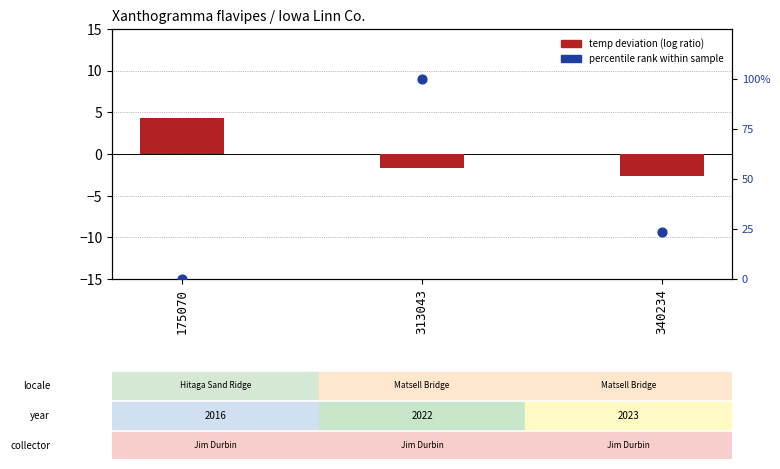

Which series has the largest Y range (max minus min)?

percentile rank within sample